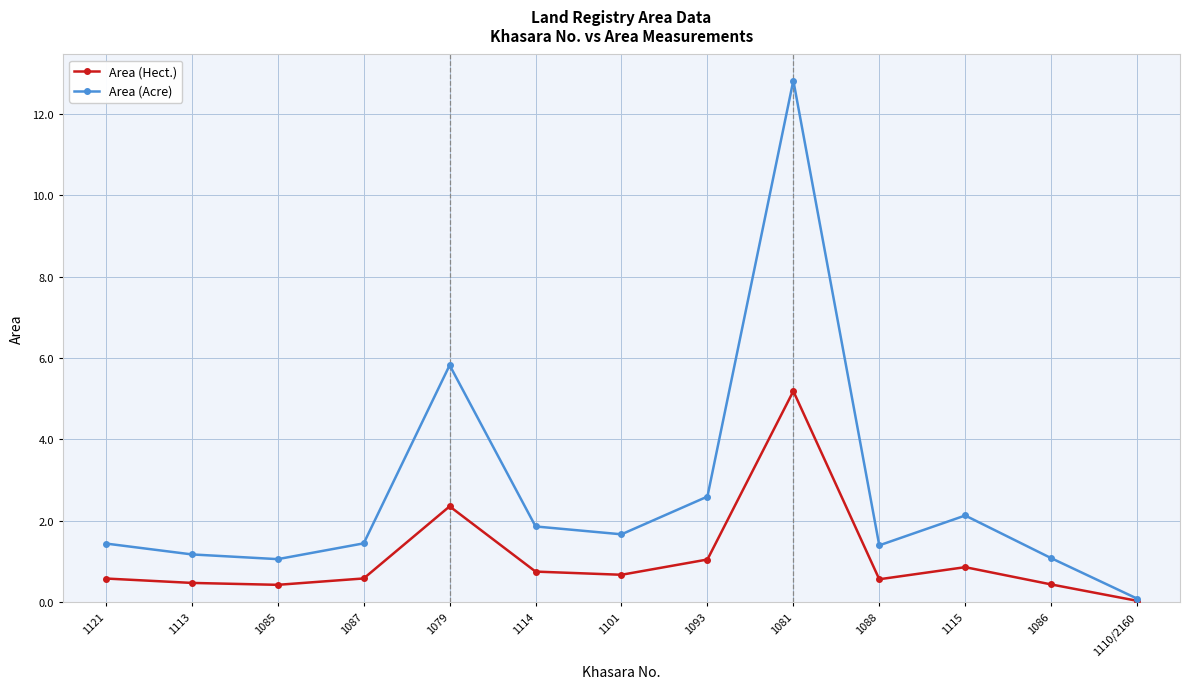

Which label corresponds to the largest value in the chart?

1081